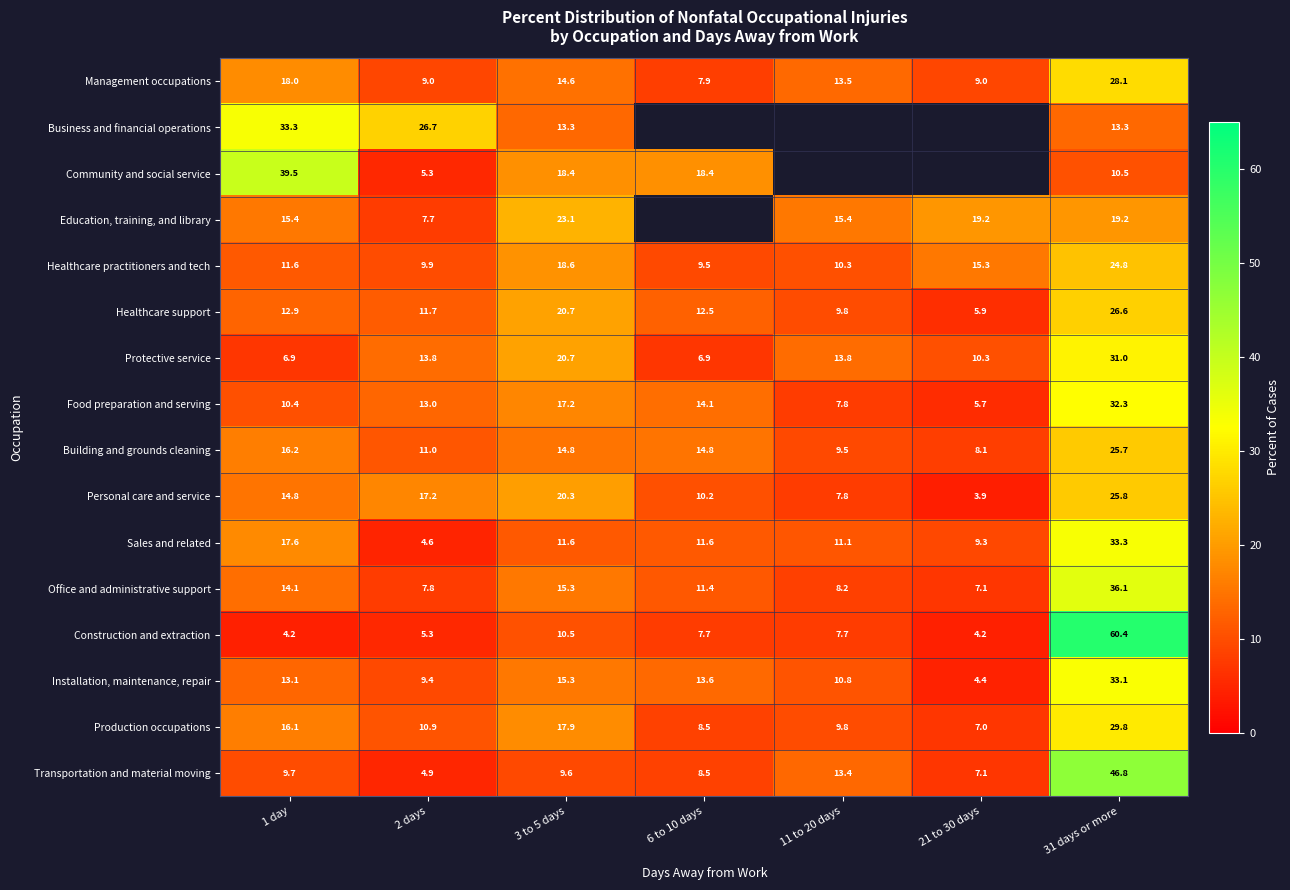

What is the average value of the Installation, maintenance, repair series?

14.2